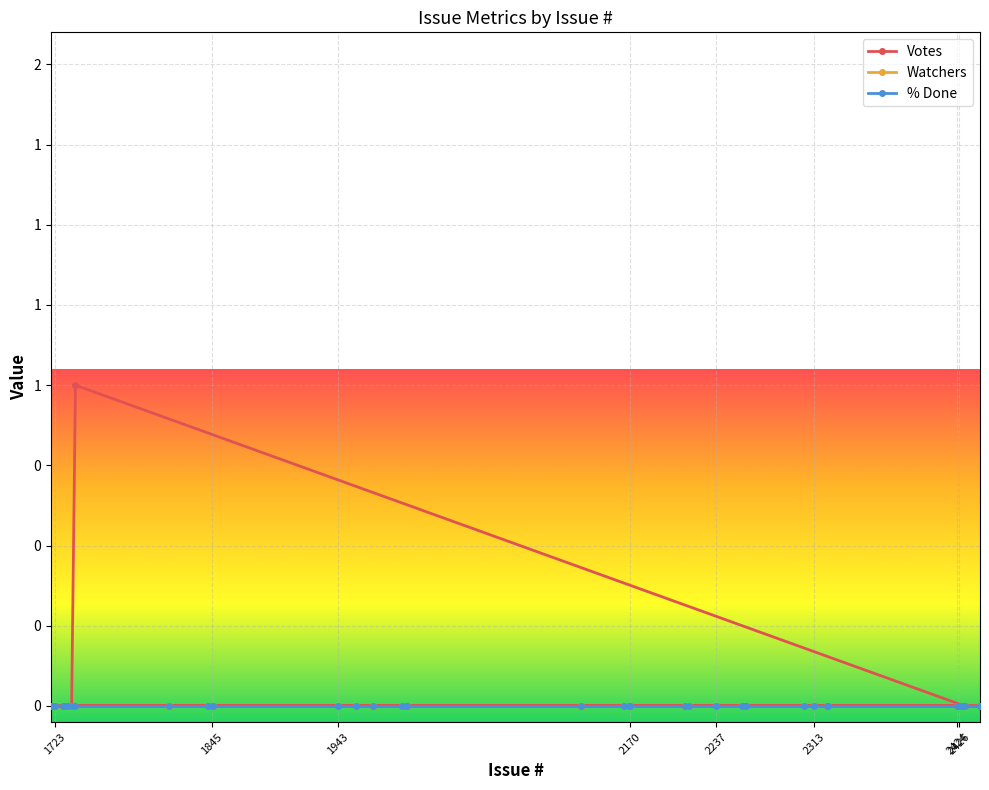

True or false: % Done and Votes cross at least once.

False